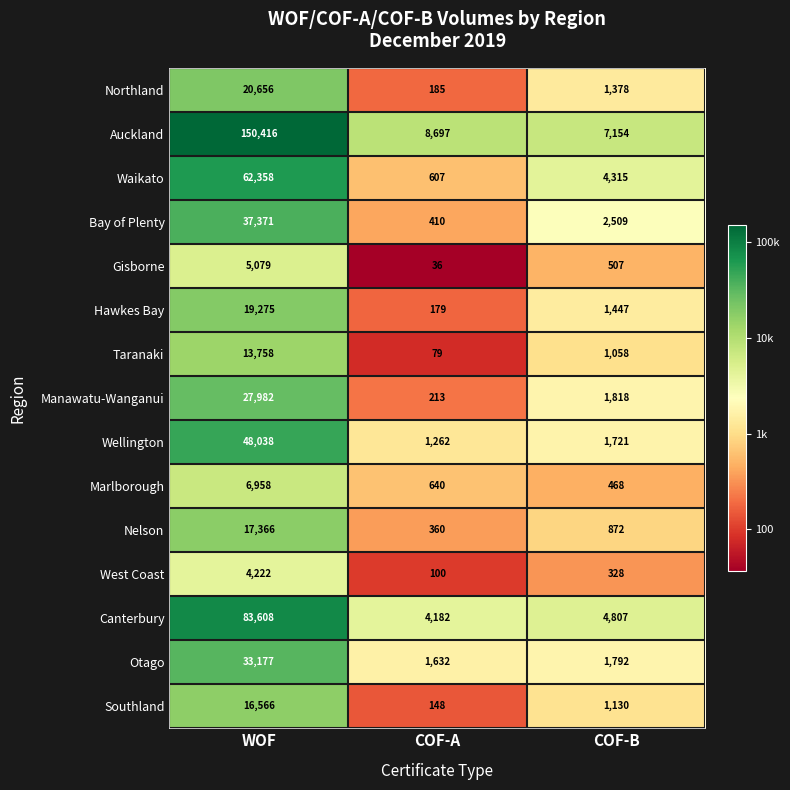

Between COF-A and COF-B, which series saw the biggest shift?

Waikato